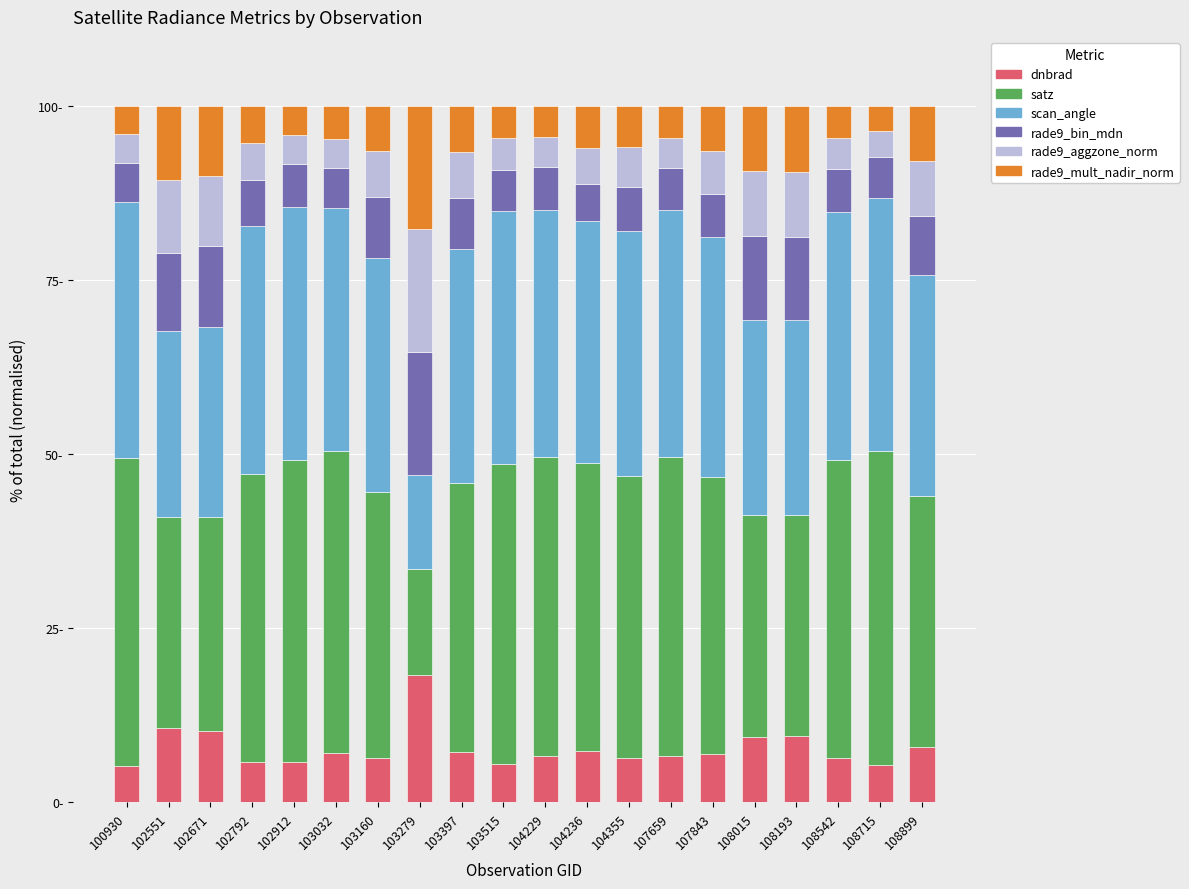

Which series has the largest total across all categories?

satz